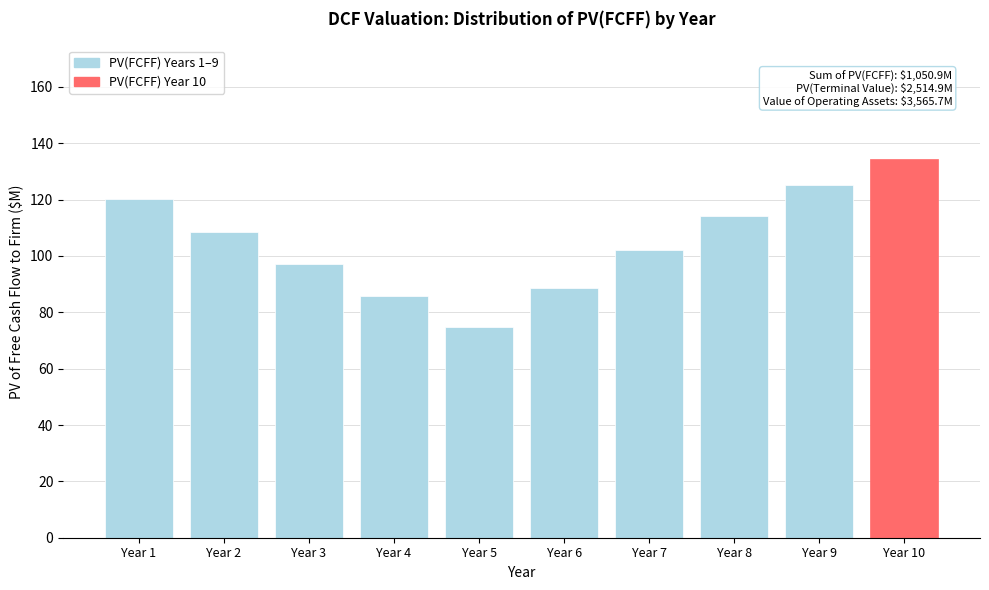

Reading right to left, what are all the values shown in this chart?

134.4	125.1	114.2	102.0	88.8	74.8	85.8	97.1	108.5	120.1